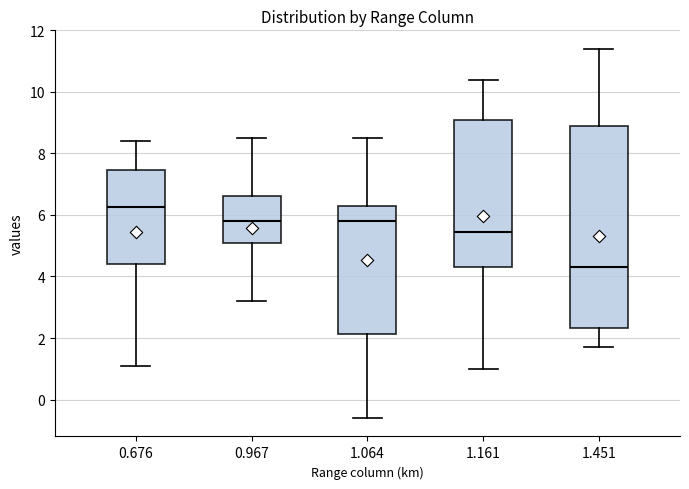

Which box's median line is the highest?

0.676